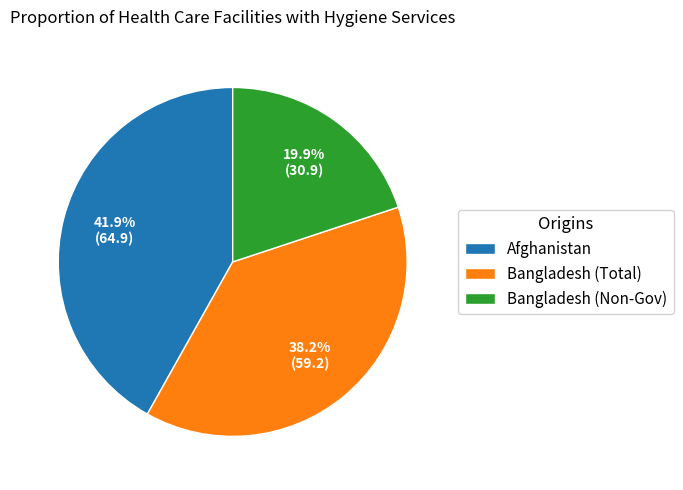

What is the smallest slice in the pie chart?

Bangladesh (Non-Gov)